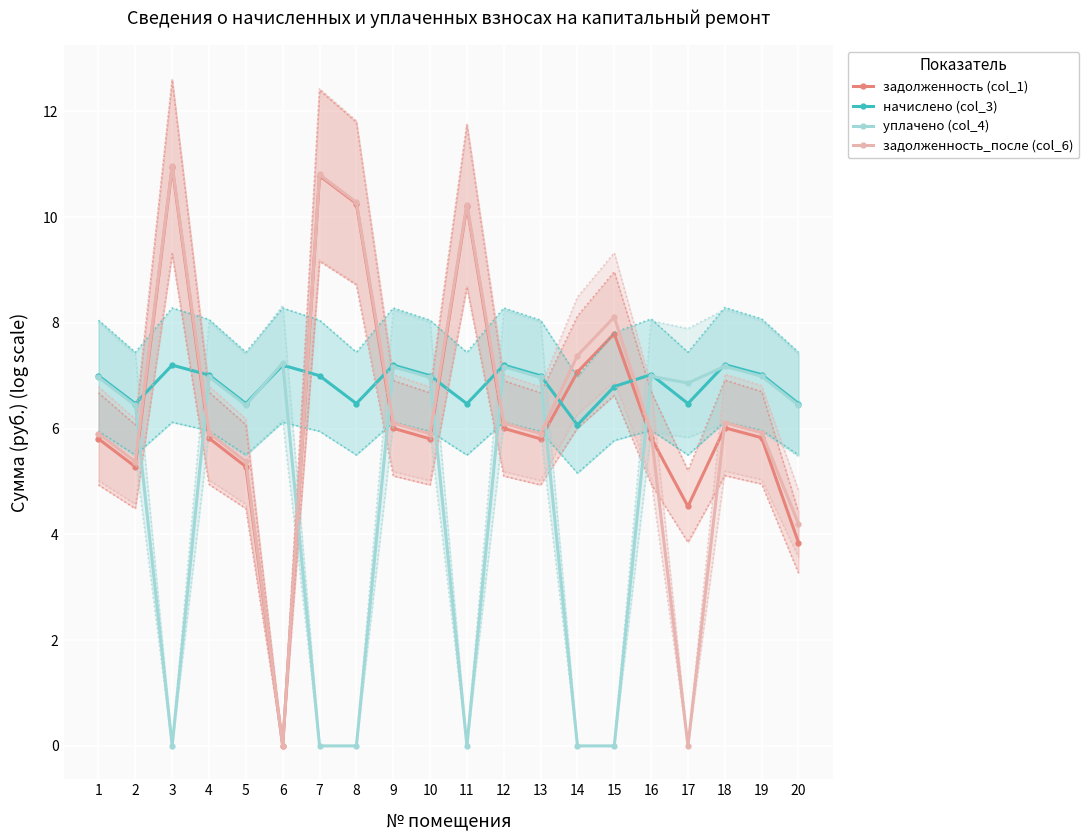

How many lines are shown in the chart?

4